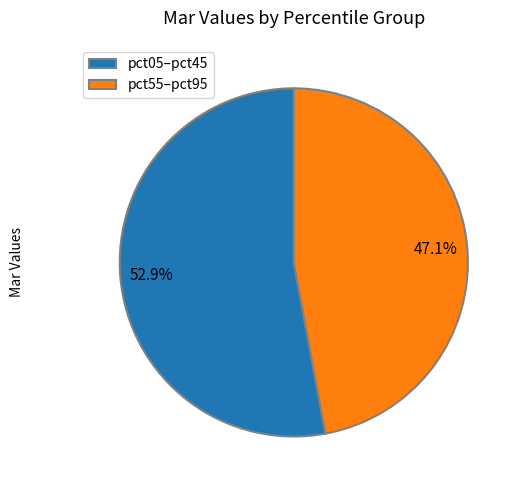

How many segments does this pie chart have?

2